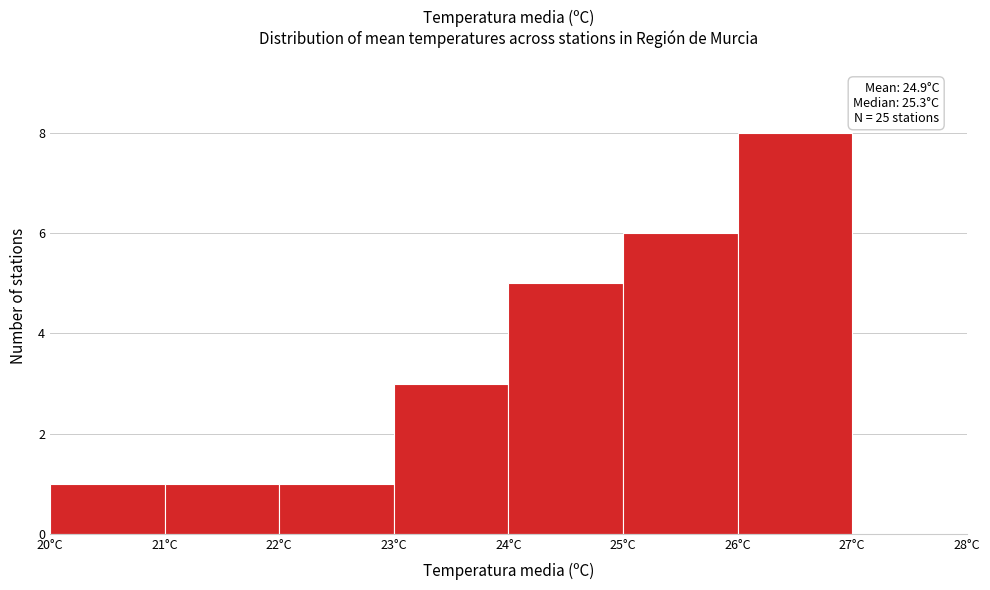

Over which range of the x-axis is the bar tallest?

26 to 27